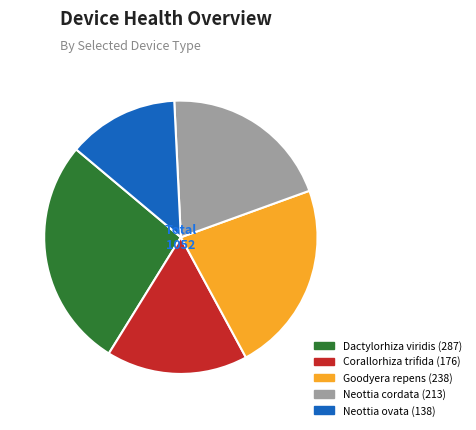

What is the largest slice in the pie chart?

Dactylorhiza viridis